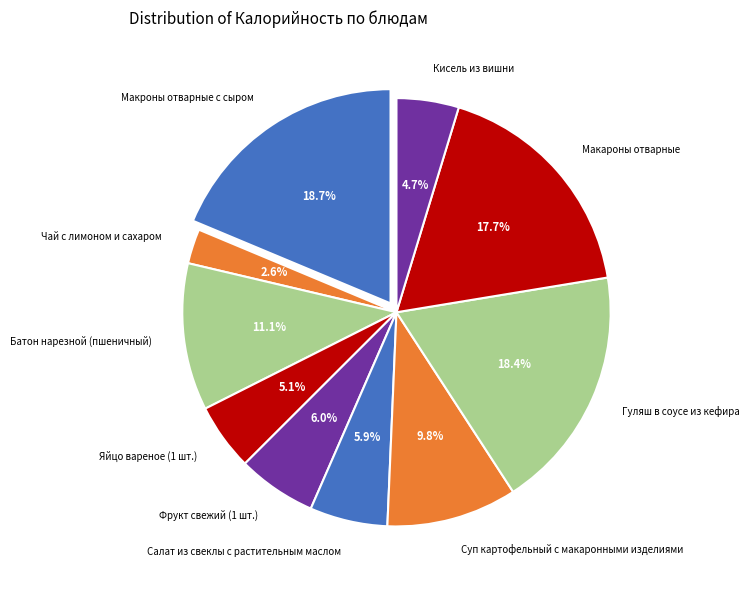

What is the total percentage of Чай с лимоном и сахаром and Гуляш в соусе из кефира?

21.0%